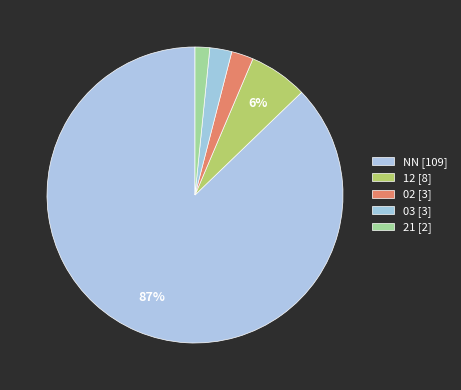

How many segments does this pie chart have?

5